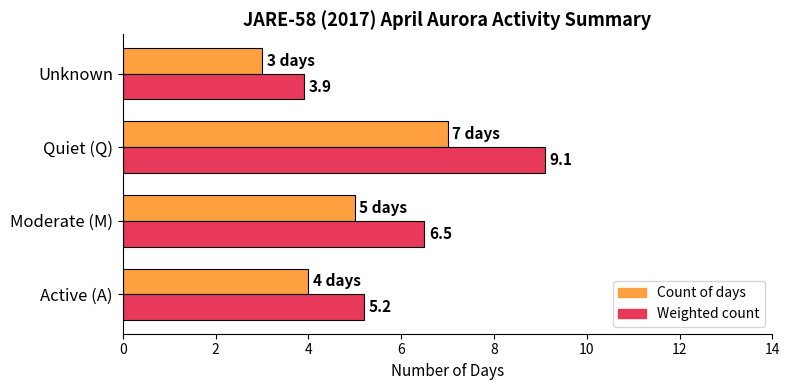

Which series changed the most between Active (A) and Unknown?

Weighted count